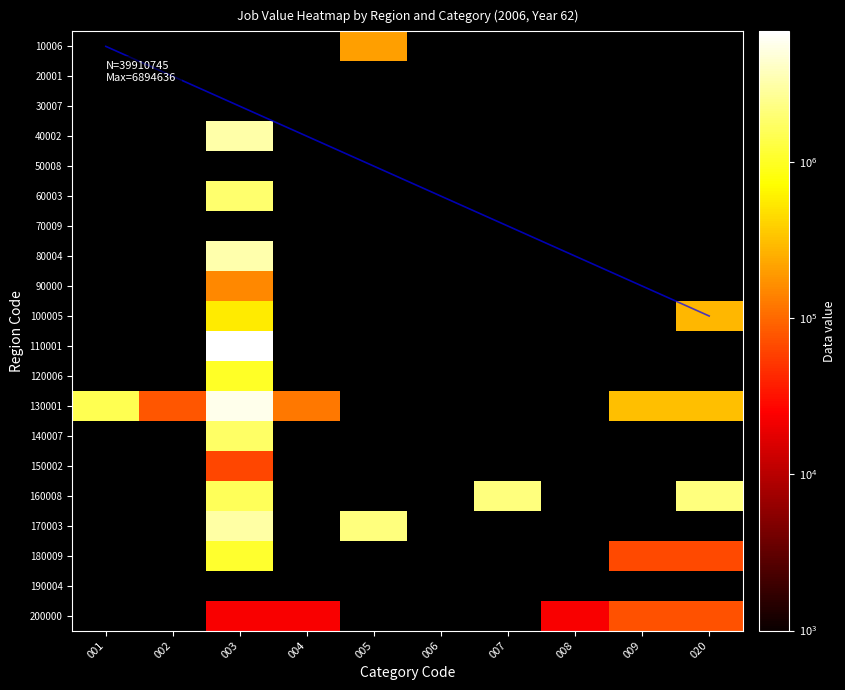

What is the difference between the maximum and minimum values in the 200000 series?

74339